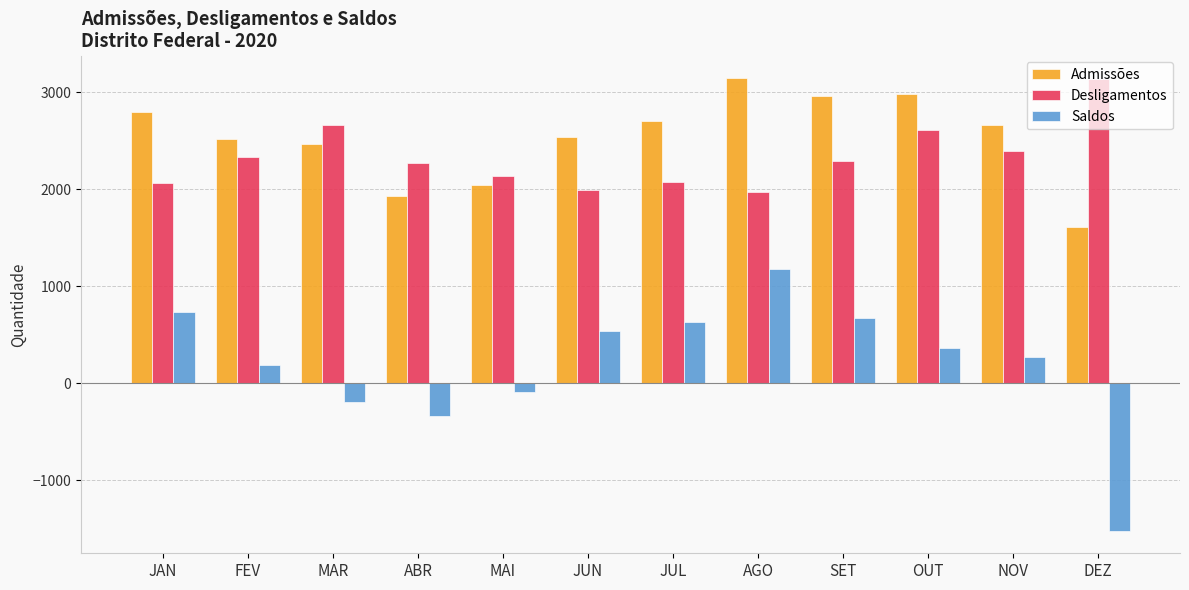

Which series has the largest total across all categories?

Admissões